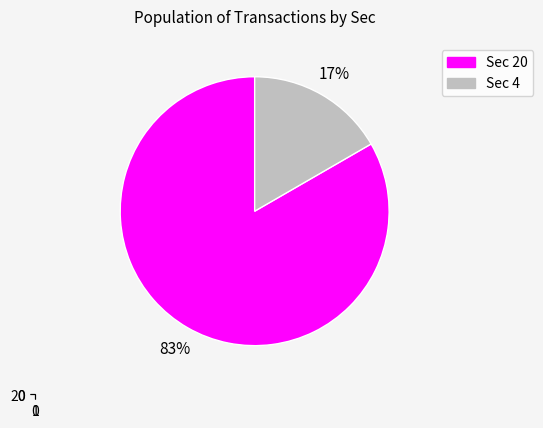

How many slices are in this pie chart?

2